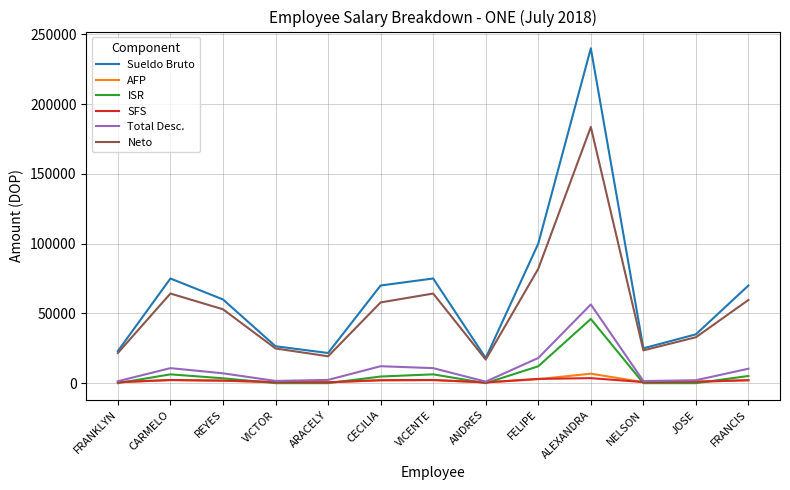

True or false: AFP and Neto intersect in this chart.

False